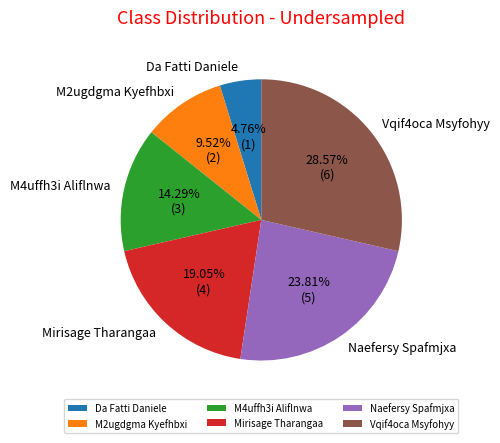

Does any single category account for the majority?

No